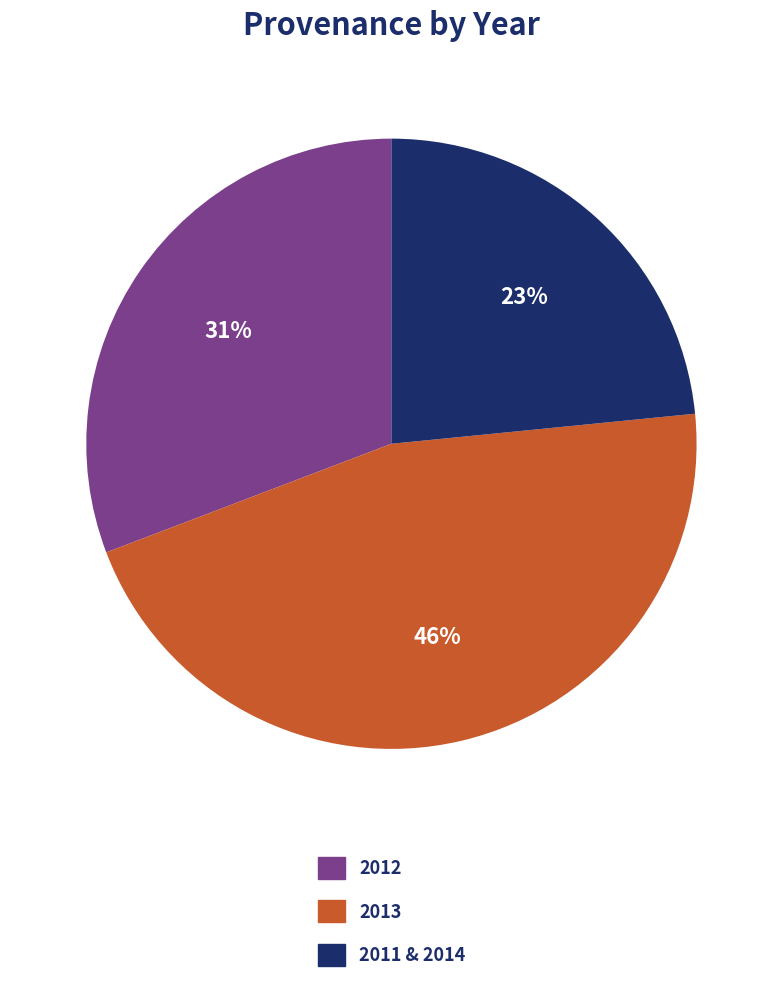

Does any single category account for the majority?

No